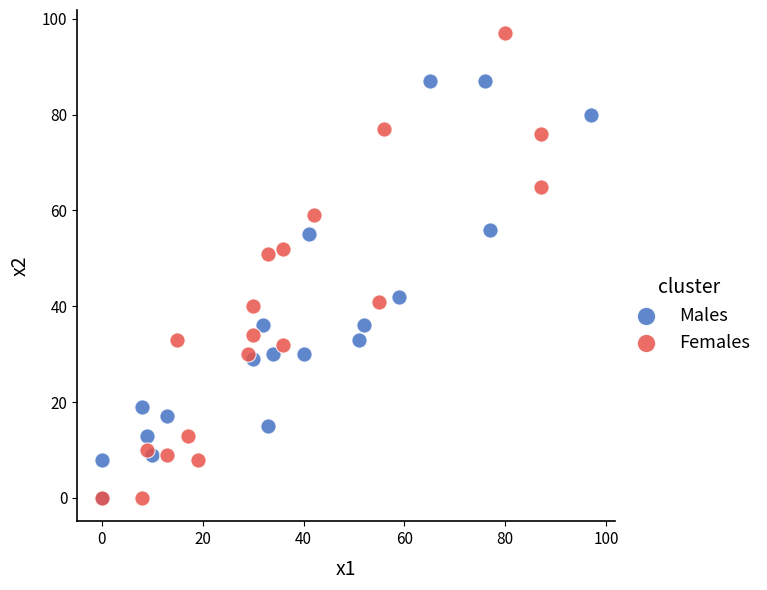

Which series reaches the maximum Y coordinate?

Females